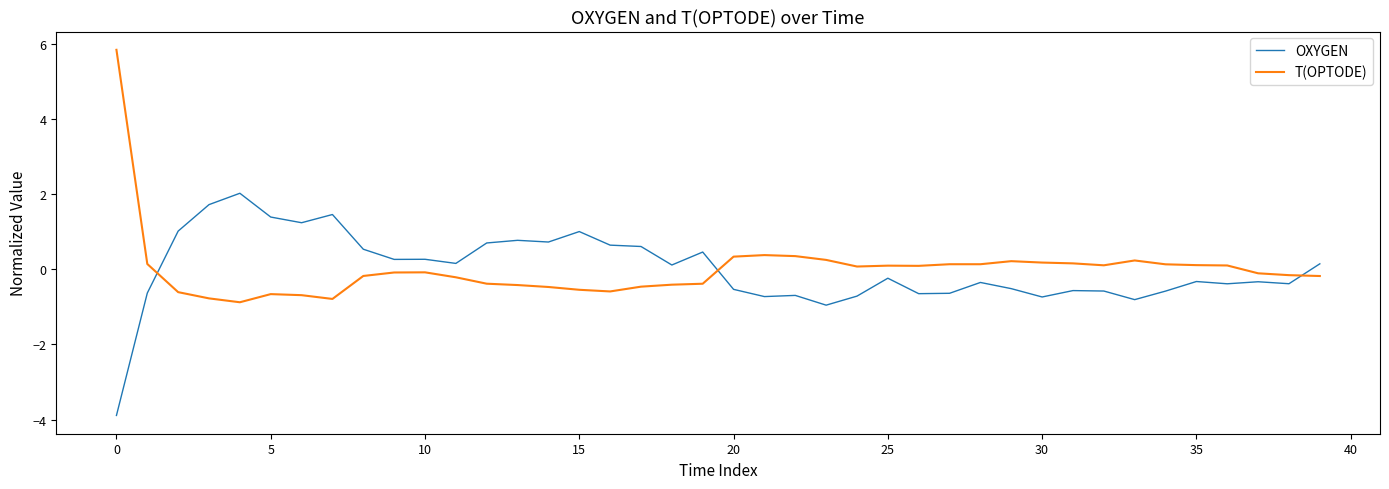

How many values in T(OPTODE) are below zero?

21